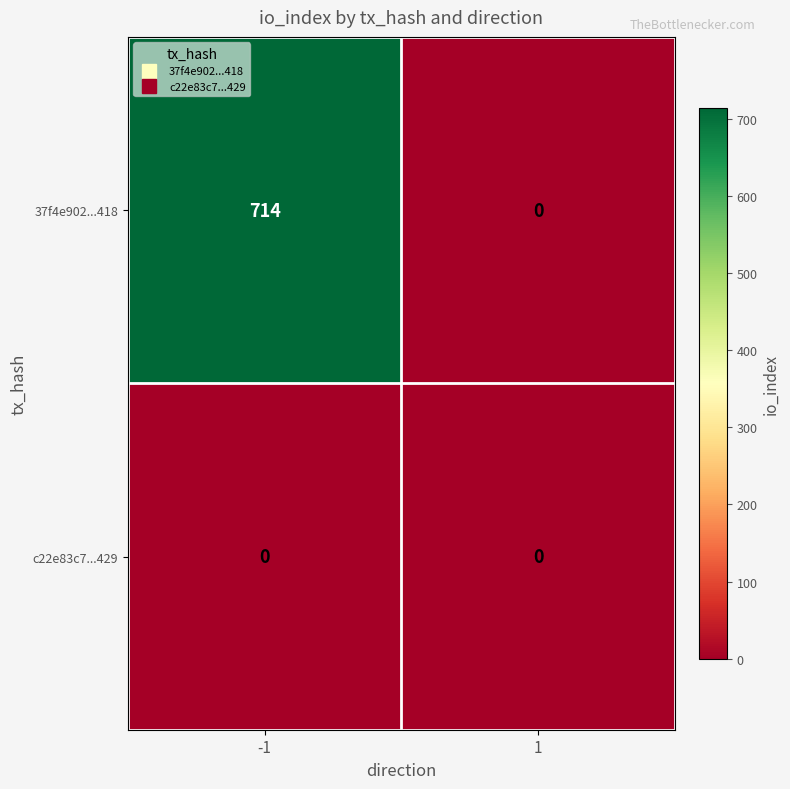

Reading right to left, list all the values displayed in this chart.

37f4e902...418: 0	714
c22e83c7...429: 0	0